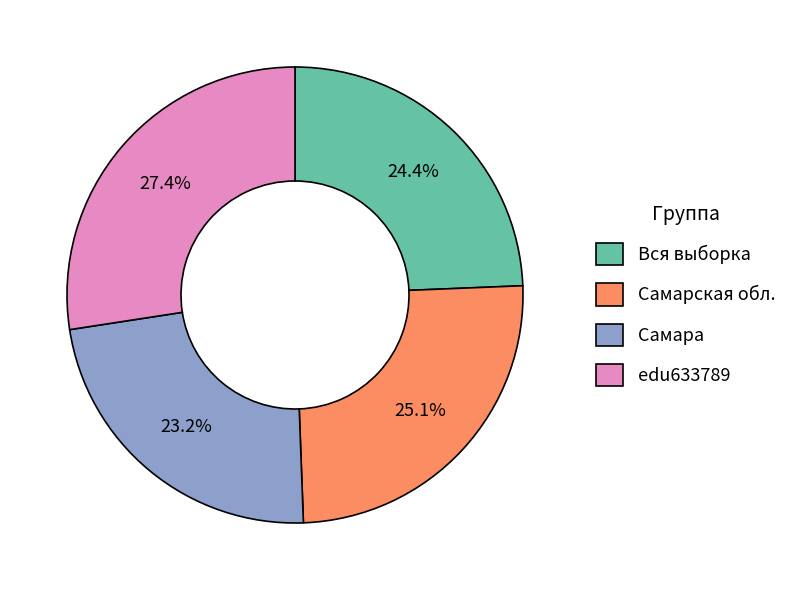

Is Самара the majority of the pie?

No